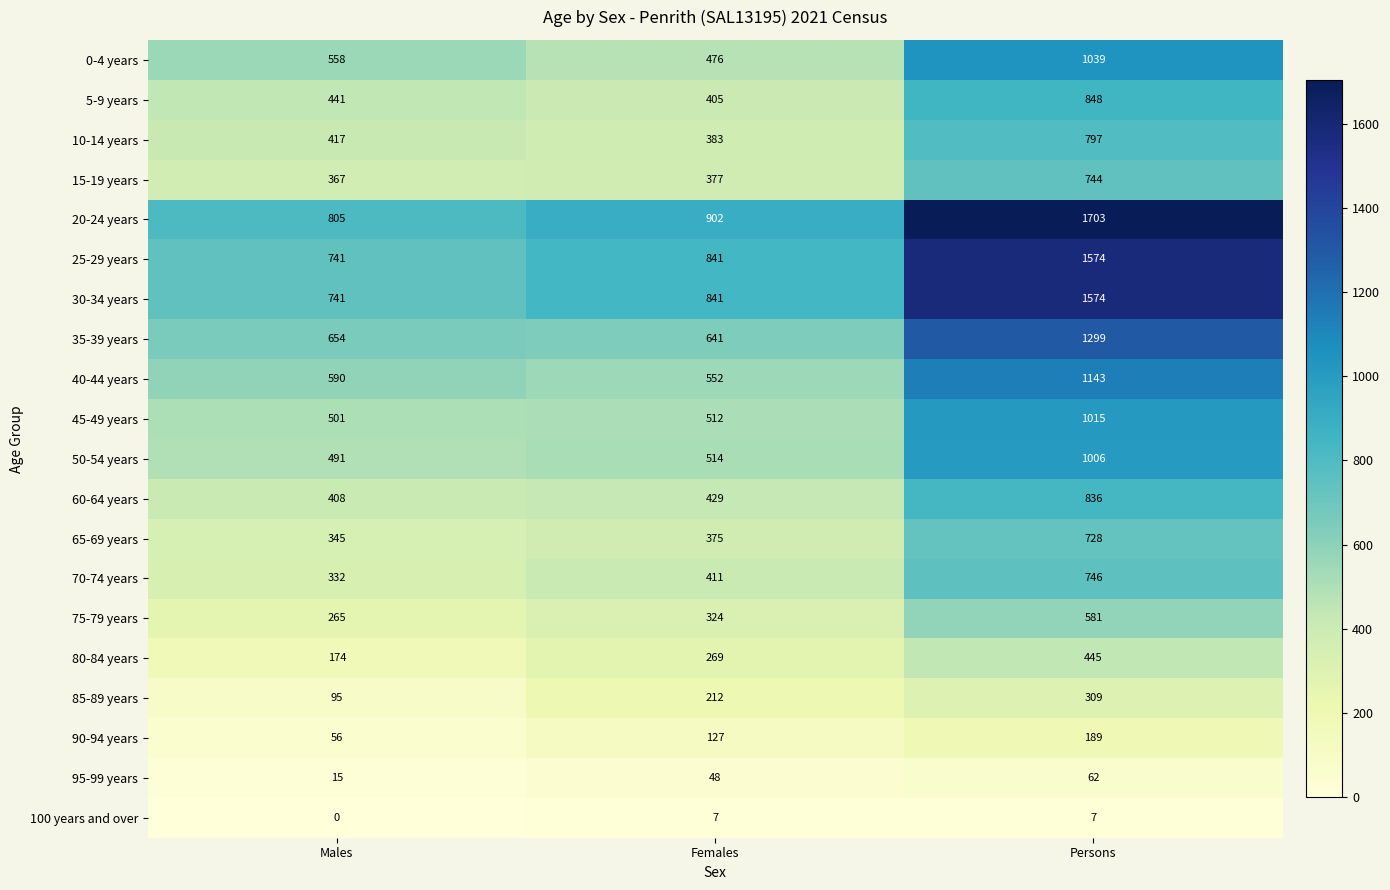

Is it true that 85-89 years equals 362 at Females?

False